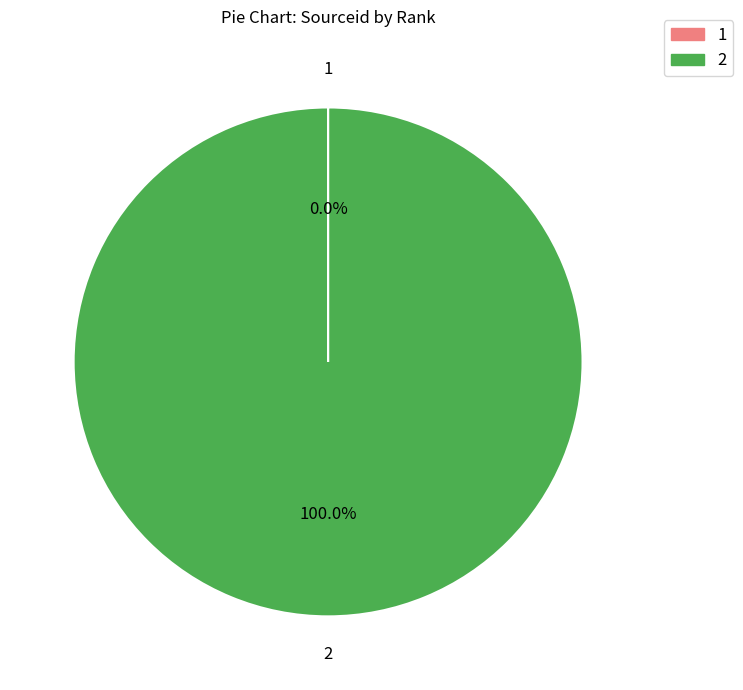

What is the majority slice?

2